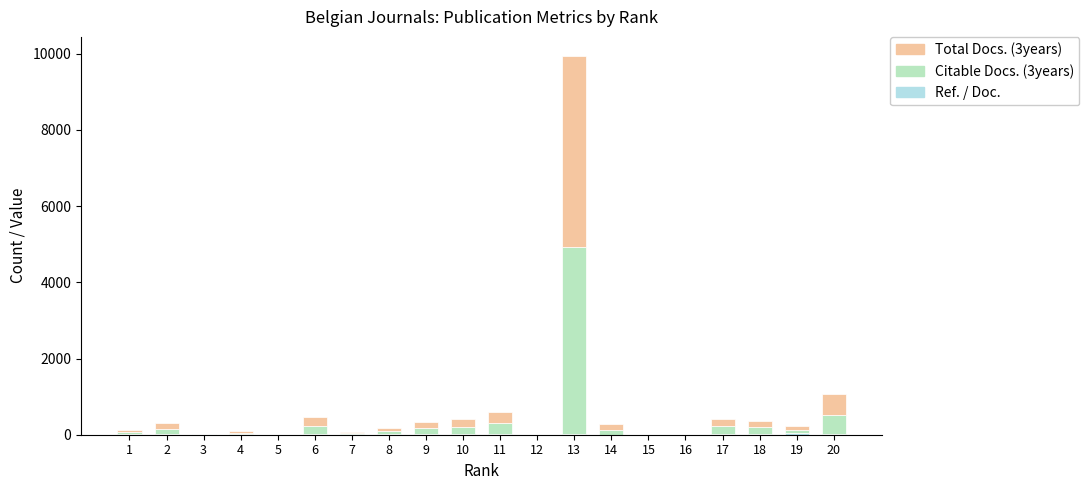

Between 7 and 14, which is larger?

7